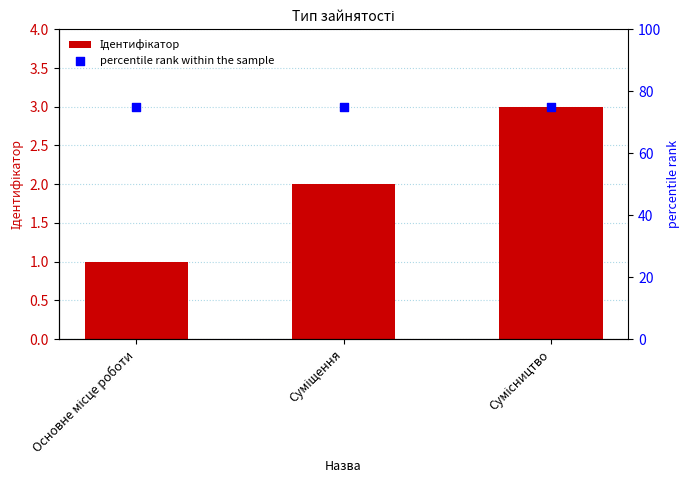

Which series has the largest total across all categories?

percentile rank within the sample